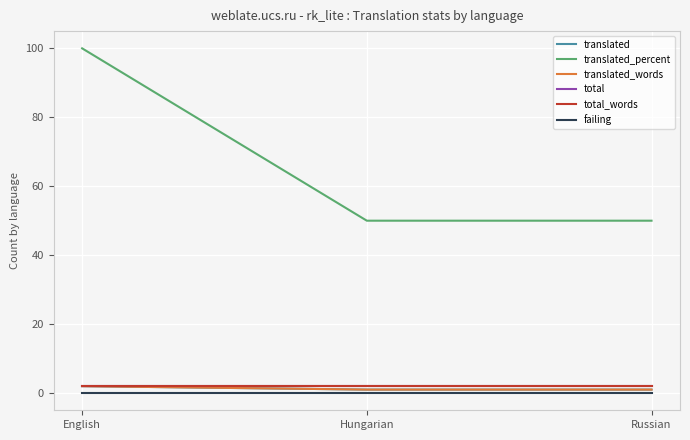

Reading right to left, list all the values displayed in this chart.

translated: Russian=1	Hungarian=1	English=2
translated_percent: Russian=50	Hungarian=50	English=100
translated_words: Russian=1	Hungarian=1	English=2
total: Russian=2	Hungarian=2	English=2
total_words: Russian=2	Hungarian=2	English=2
failing: Russian=0	Hungarian=0	English=0